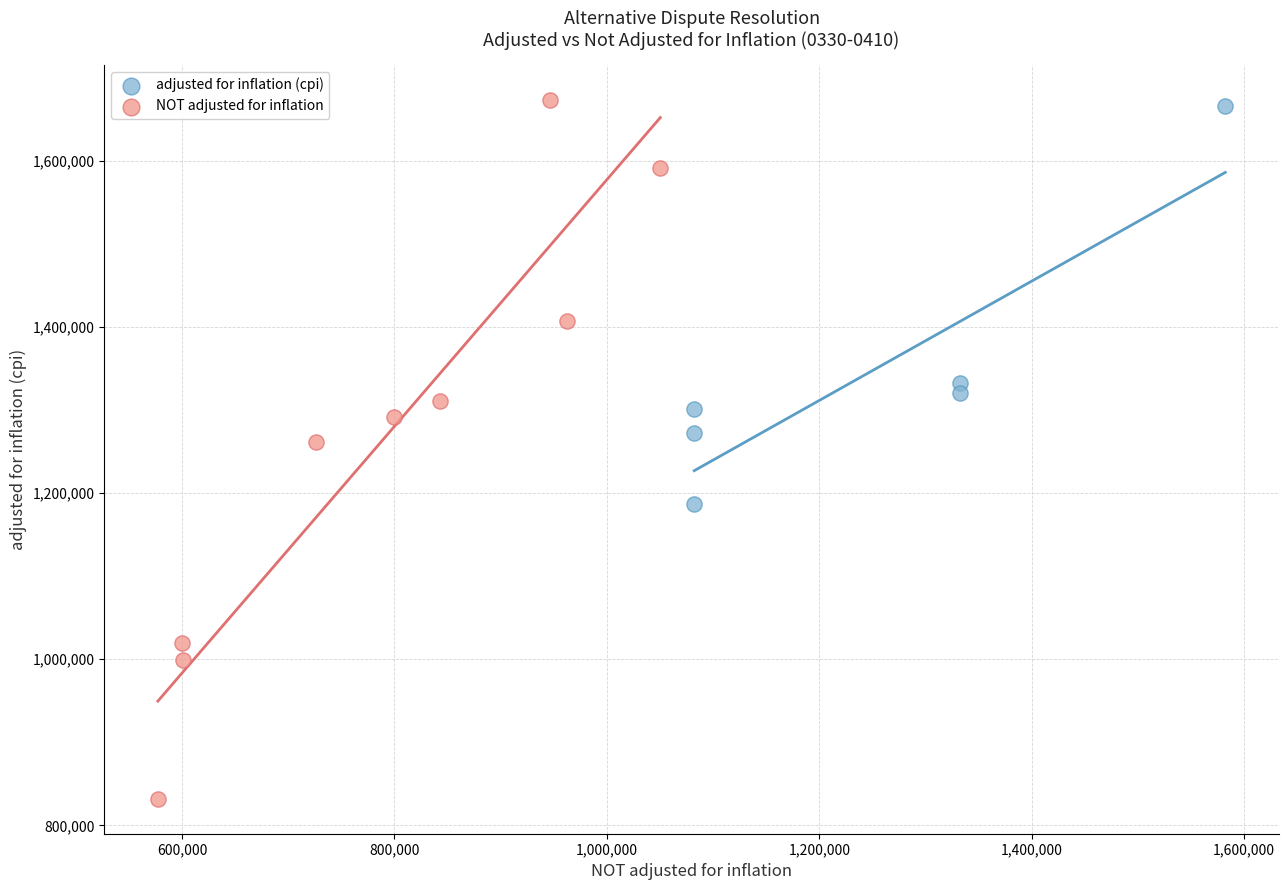

Which series has the widest spread of Y values?

NOT adjusted for inflation